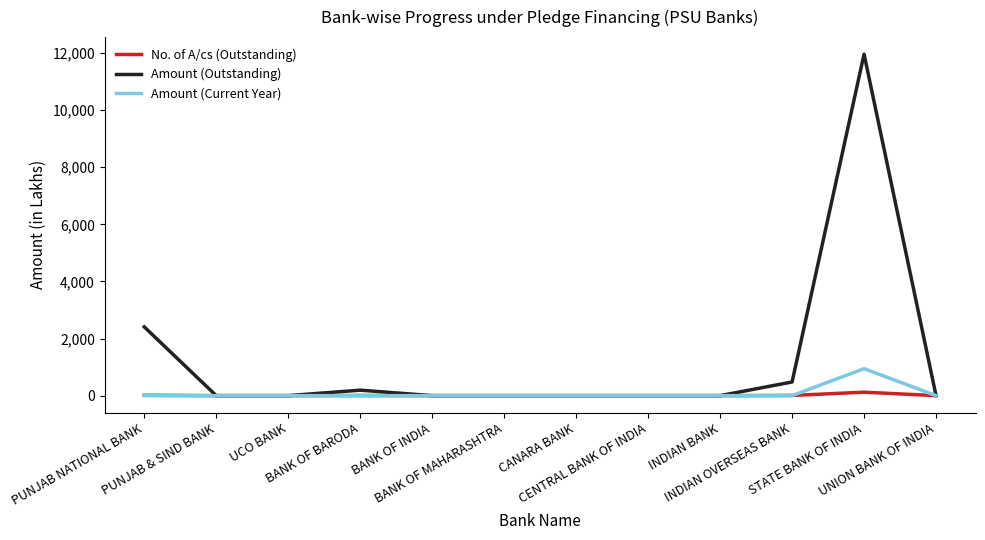

Is it true that Amount (Outstanding) equals -7937 at UNION BANK OF INDIA?

False